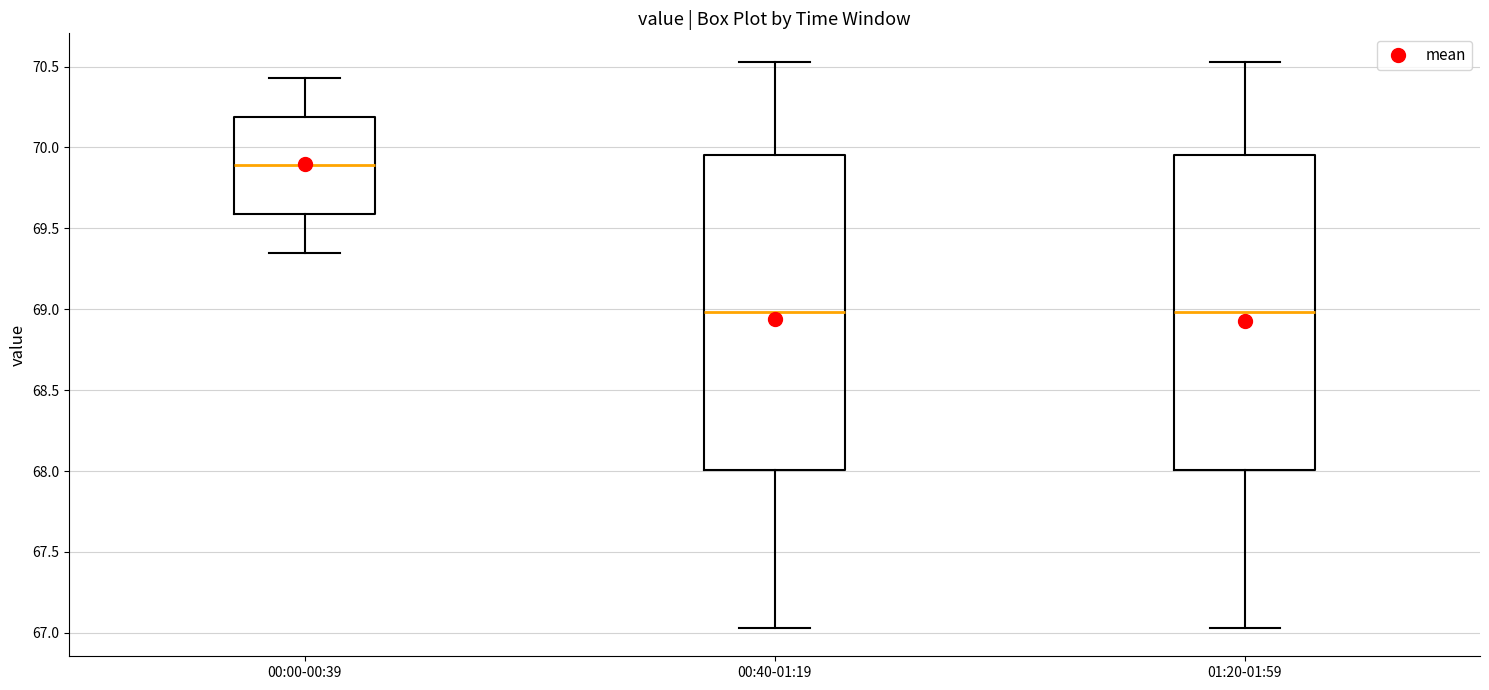

Which box has the highest median line?

00:00-00:39